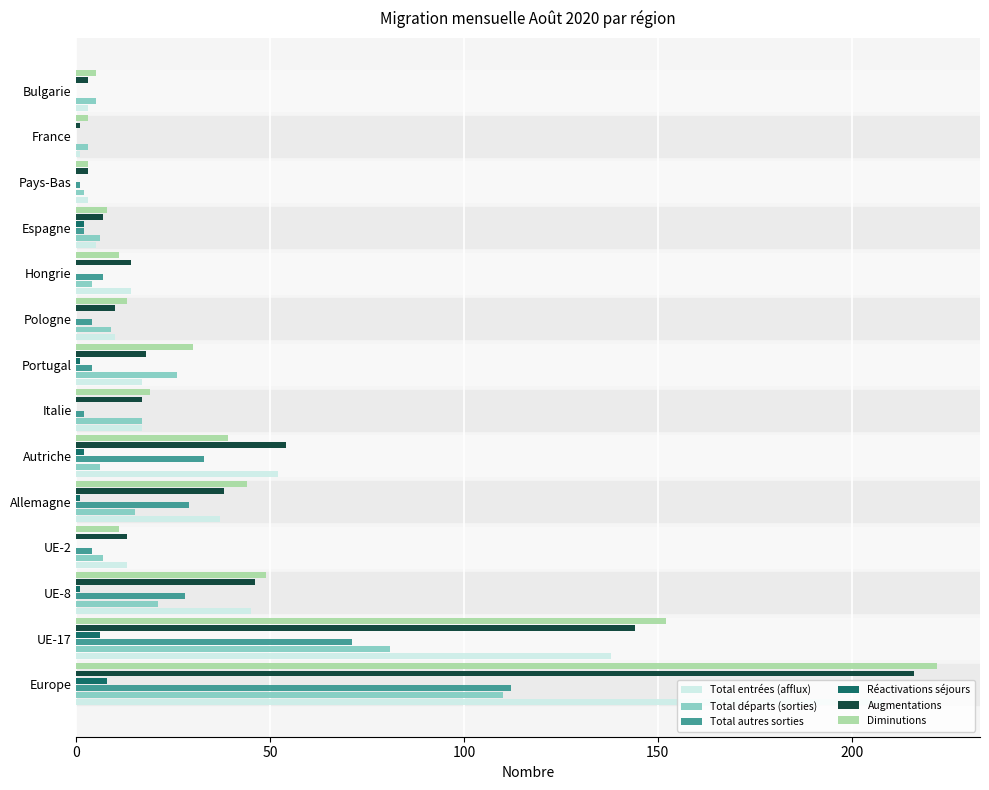

Which series has the largest range (max minus min)?

Diminutions